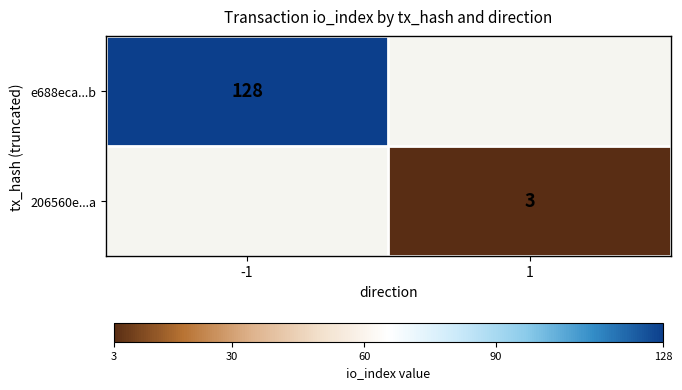

The 206560e...a series shows 3 at 1. True or false?

True